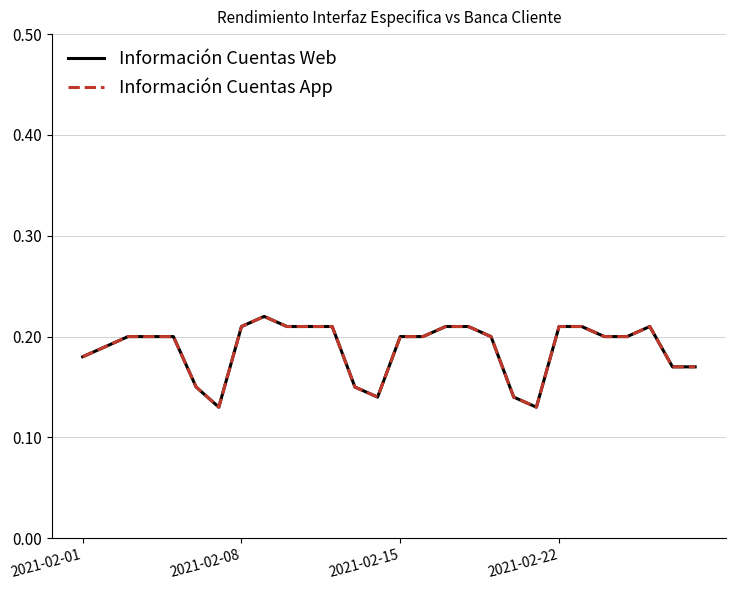

What is the difference between the maximum and second lowest values in the Información Cuentas App series?

0.1